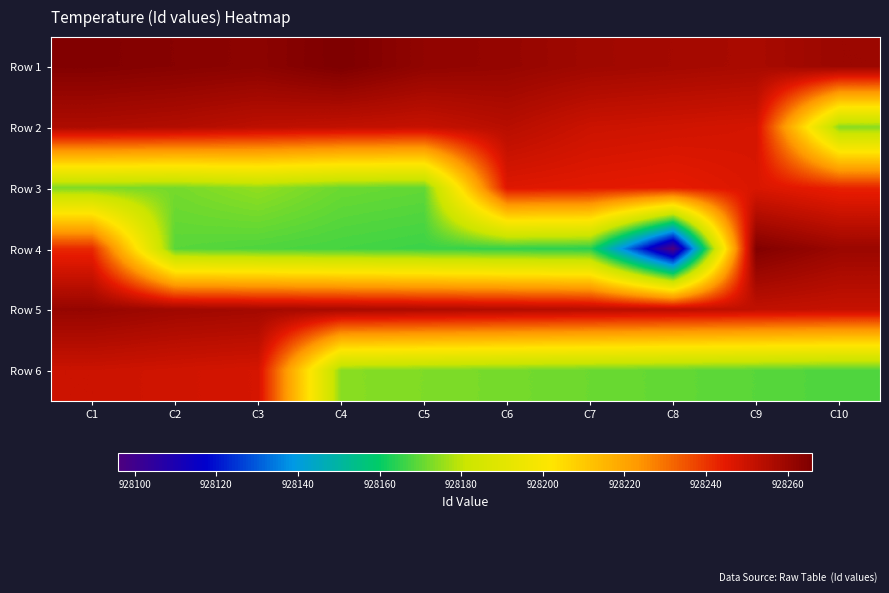

What is the total value across all series at C7?

5569343